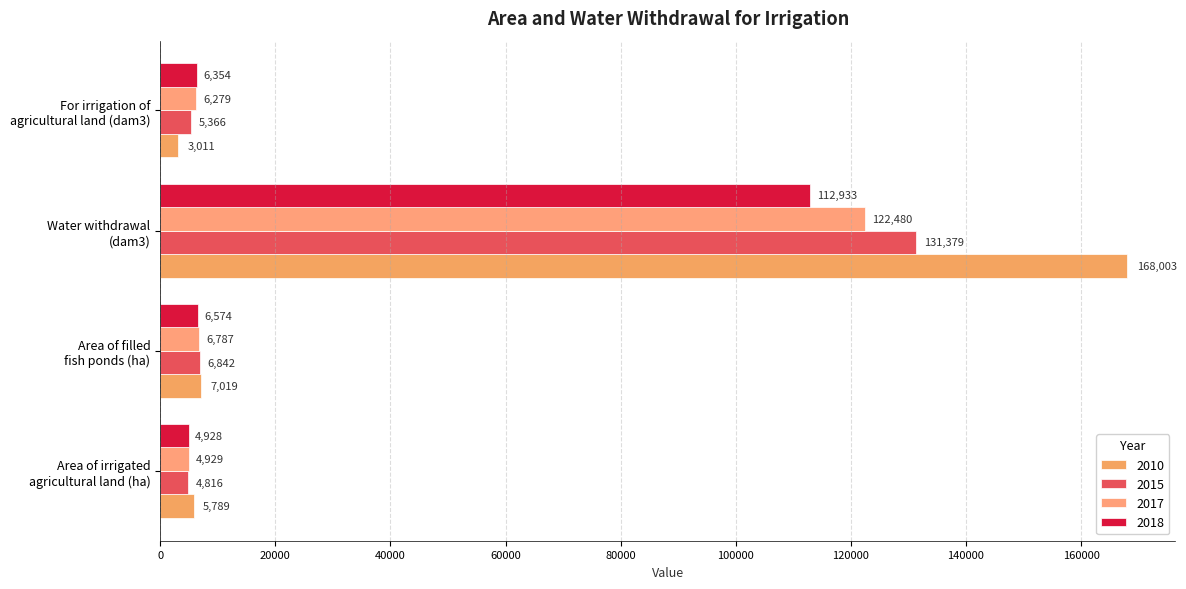

The 2017 series shows 6787 at Area of filled
fish ponds (ha). True or false?

True